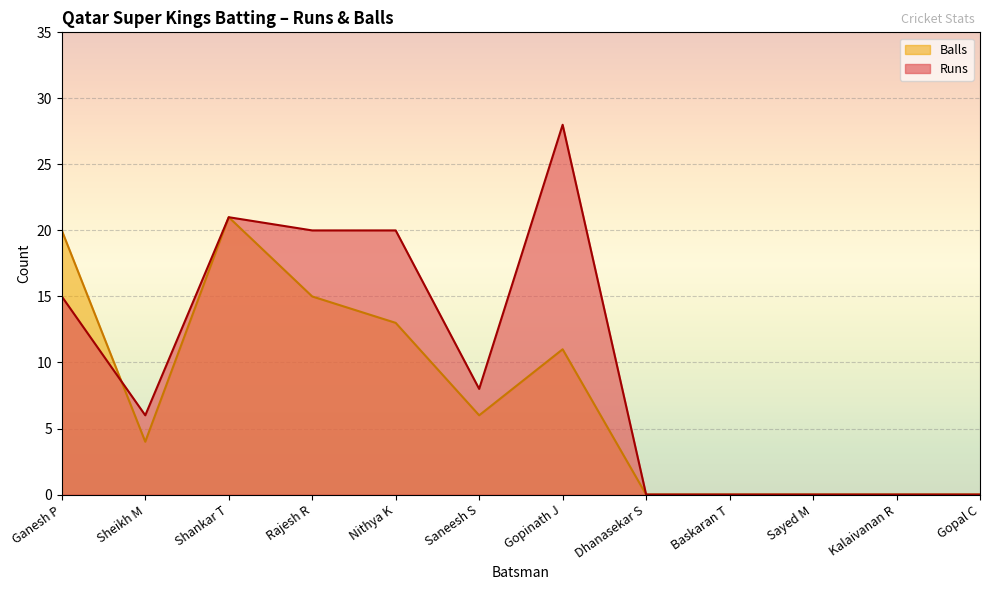

Reading right to left, extract all data points from this chart.

Runs: 0	0	0	0	0	28	8	20	20	21	6	15
Balls: 0	0	0	0	0	11	6	13	15	21	4	20